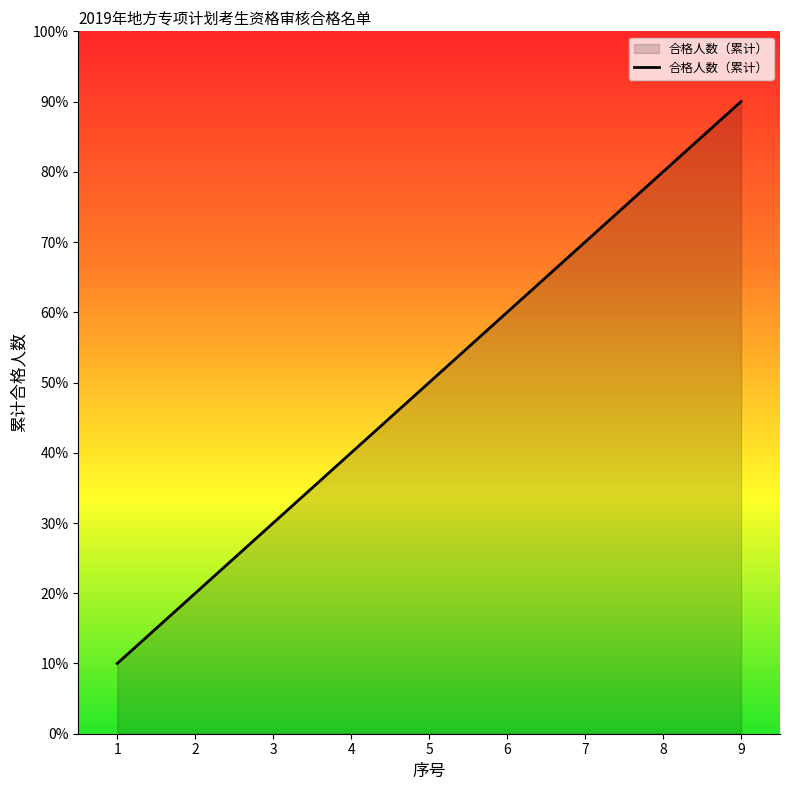

How many values are between 3 and 7?

5